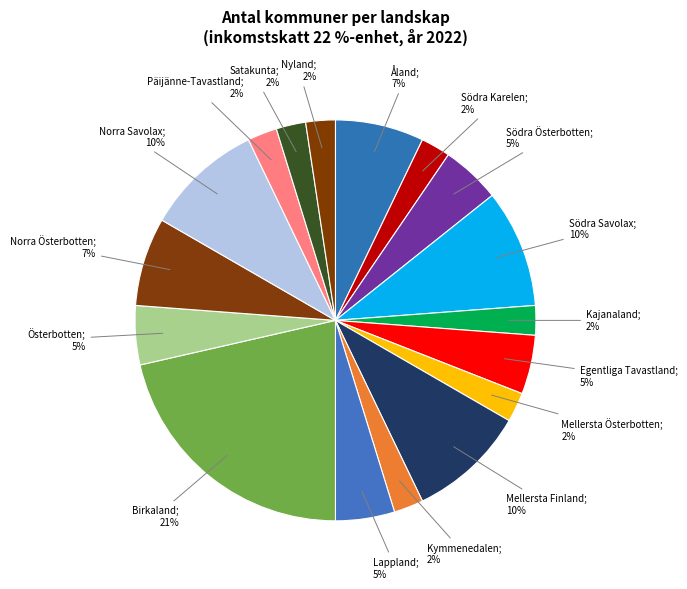

Is it true that Satakunta; 2% is 12% of the pie?

False